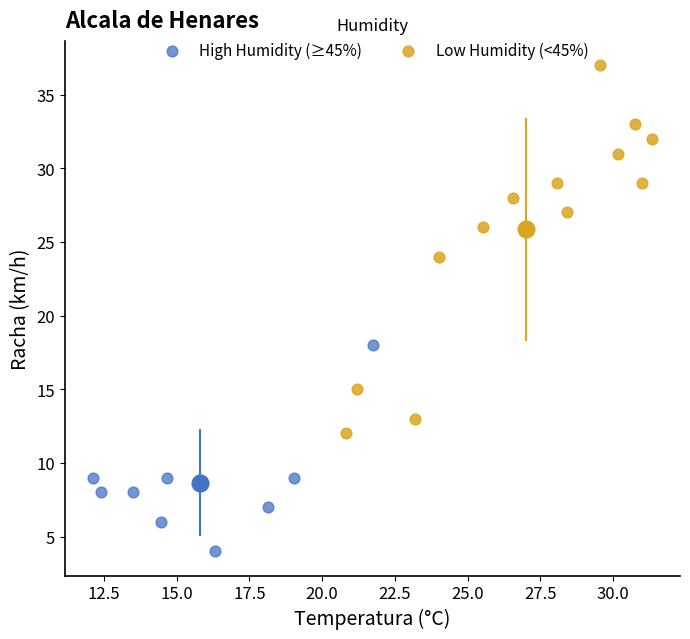

Which series reaches the minimum Y coordinate?

High Humidity (≥45%)